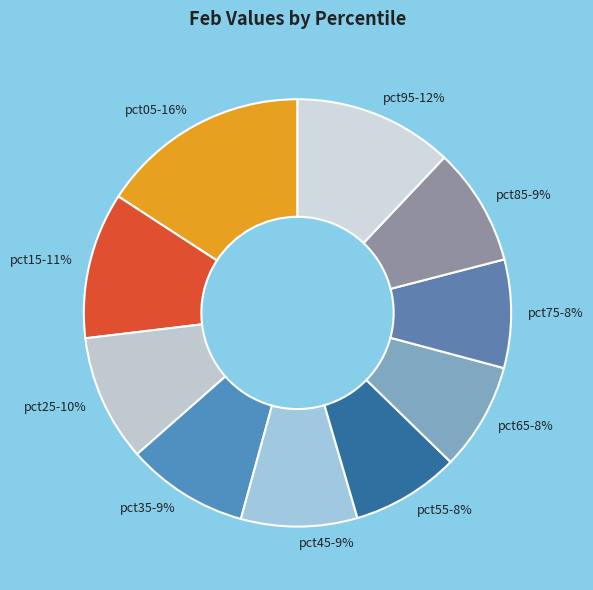

Does pct45 account for over 50% of the chart?

No